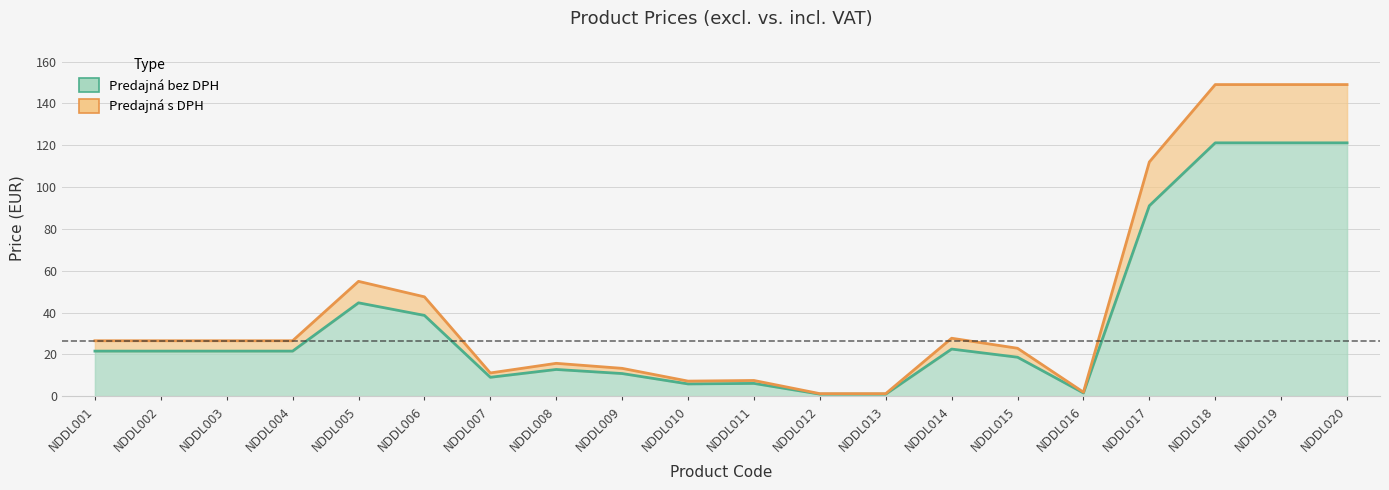

How many interior local valleys does the Predajná s DPH series have?

3